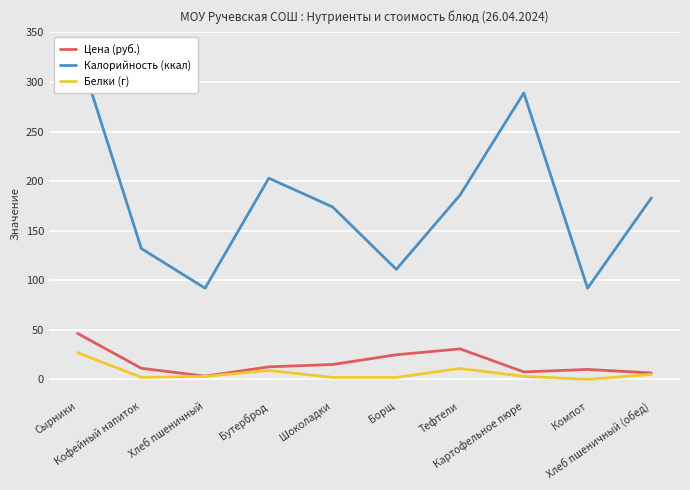

Reading left to right, transcribe all the data shown in this chart.

Цена (руб.): Сырники=46.4	Кофейный напиток=11.2	Хлеб пшеничный=3.2	Бутерброд=12.7	Шоколадки=15.0	Борщ=24.9	Тефтели=30.8	Картофельное пюре=7.6	Компот=10.0	Хлеб пшеничный (обед)=6.5
Калорийность (ккал): Сырники=334.0	Кофейный напиток=132.0	Хлеб пшеничный=92.0	Бутерброд=203.0	Шоколадки=174.0	Борщ=111.0	Тефтели=186.0	Картофельное пюре=289.0	Компот=92.0	Хлеб пшеничный (обед)=183.0
Белки (г): Сырники=27.0	Кофейный напиток=2.0	Хлеб пшеничный=3.0	Бутерброд=9.0	Шоколадки=2.0	Борщ=2.0	Тефтели=11.0	Картофельное пюре=3.0	Компот=0.0	Хлеб пшеничный (обед)=5.0